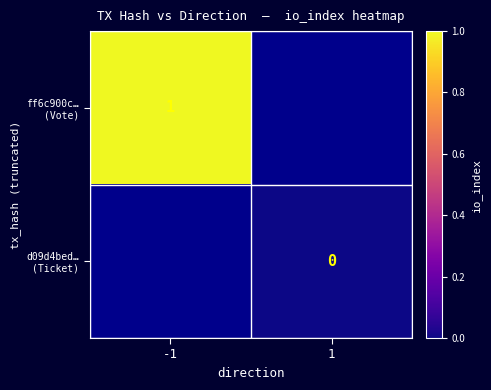

Which series has the widest spread of values?

ff6c900c… (Vote)